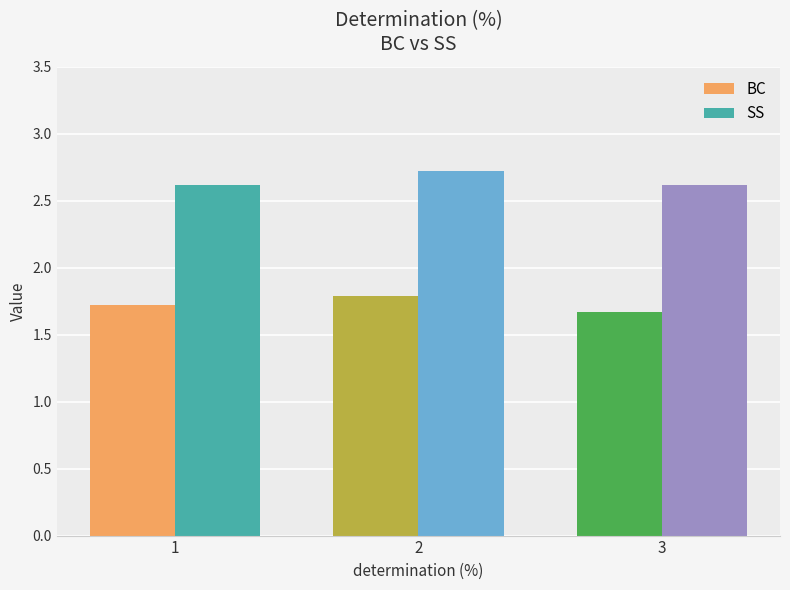

Rank the series by their maximum value, from lowest to highest.

BC, SS